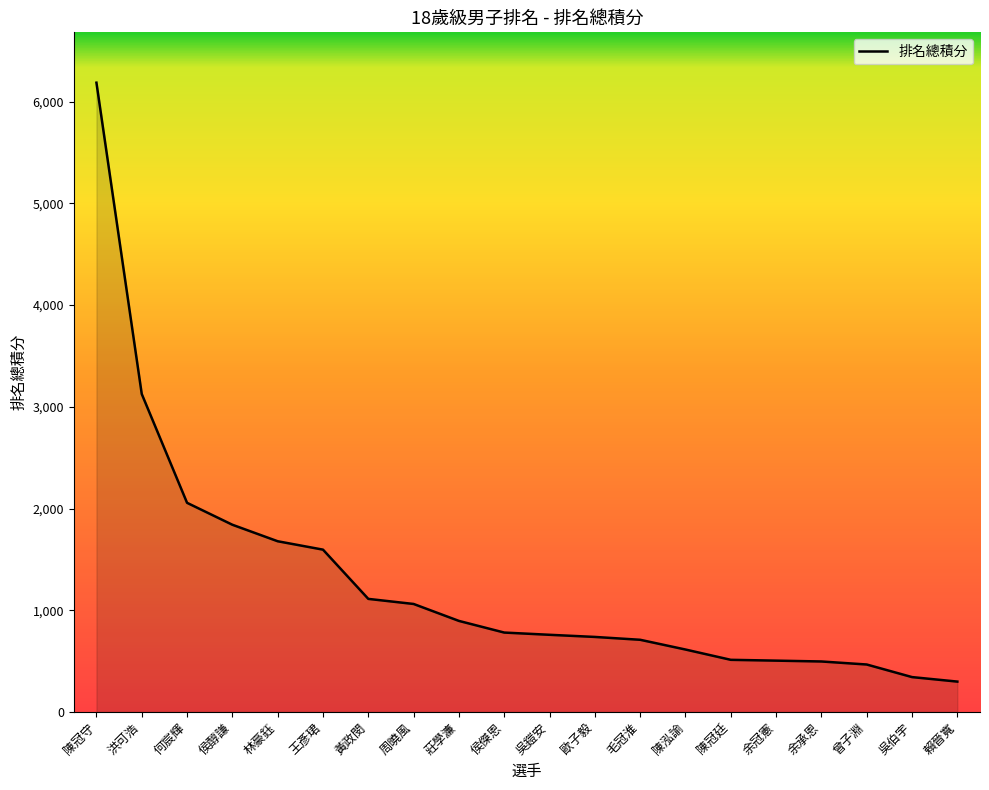

What is the change in value from 陳冠守 to 吳鎧安?

-5427.0